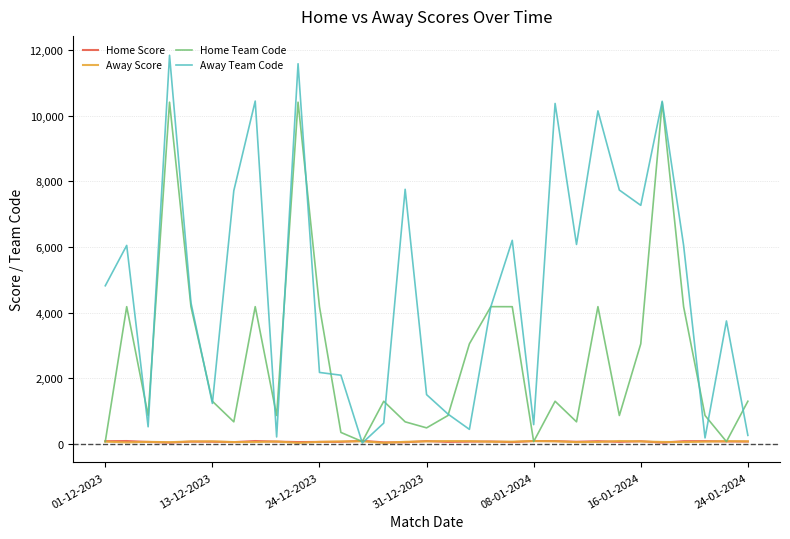

What are all the series names shown in the legend?

Home Score, Away Score, Home Team Code, Away Team Code